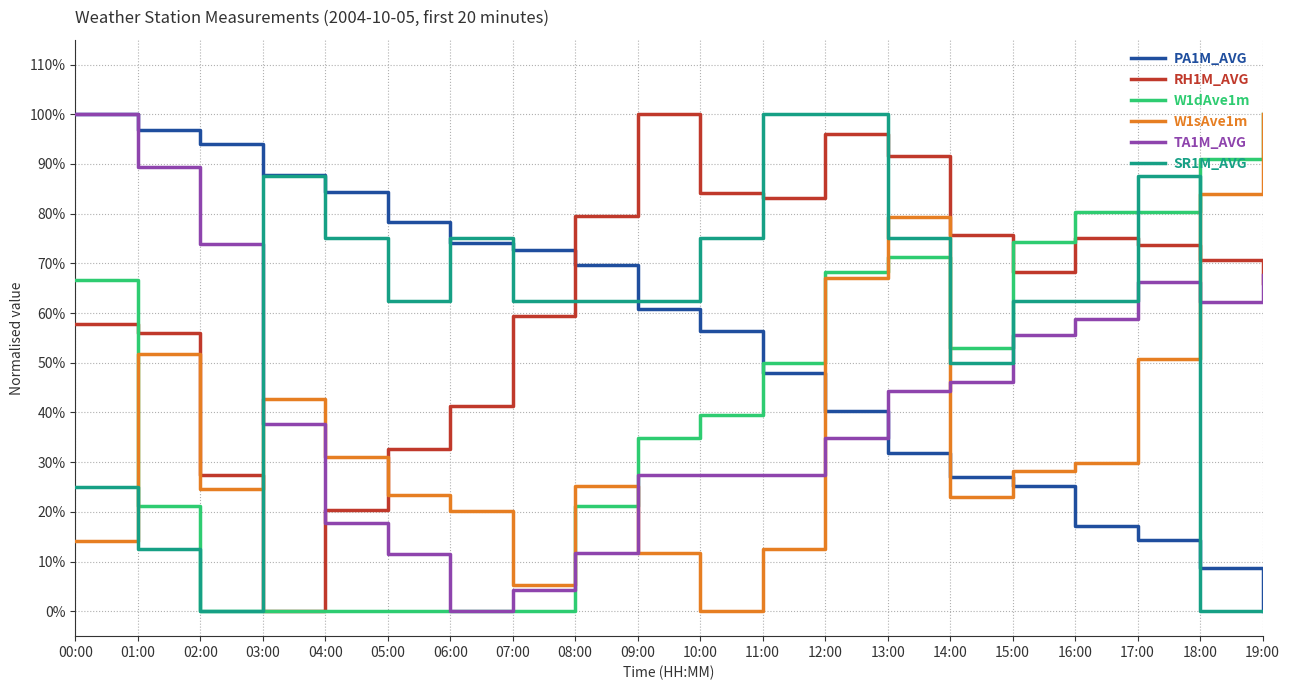

Which category has the highest value across all series?

00:00